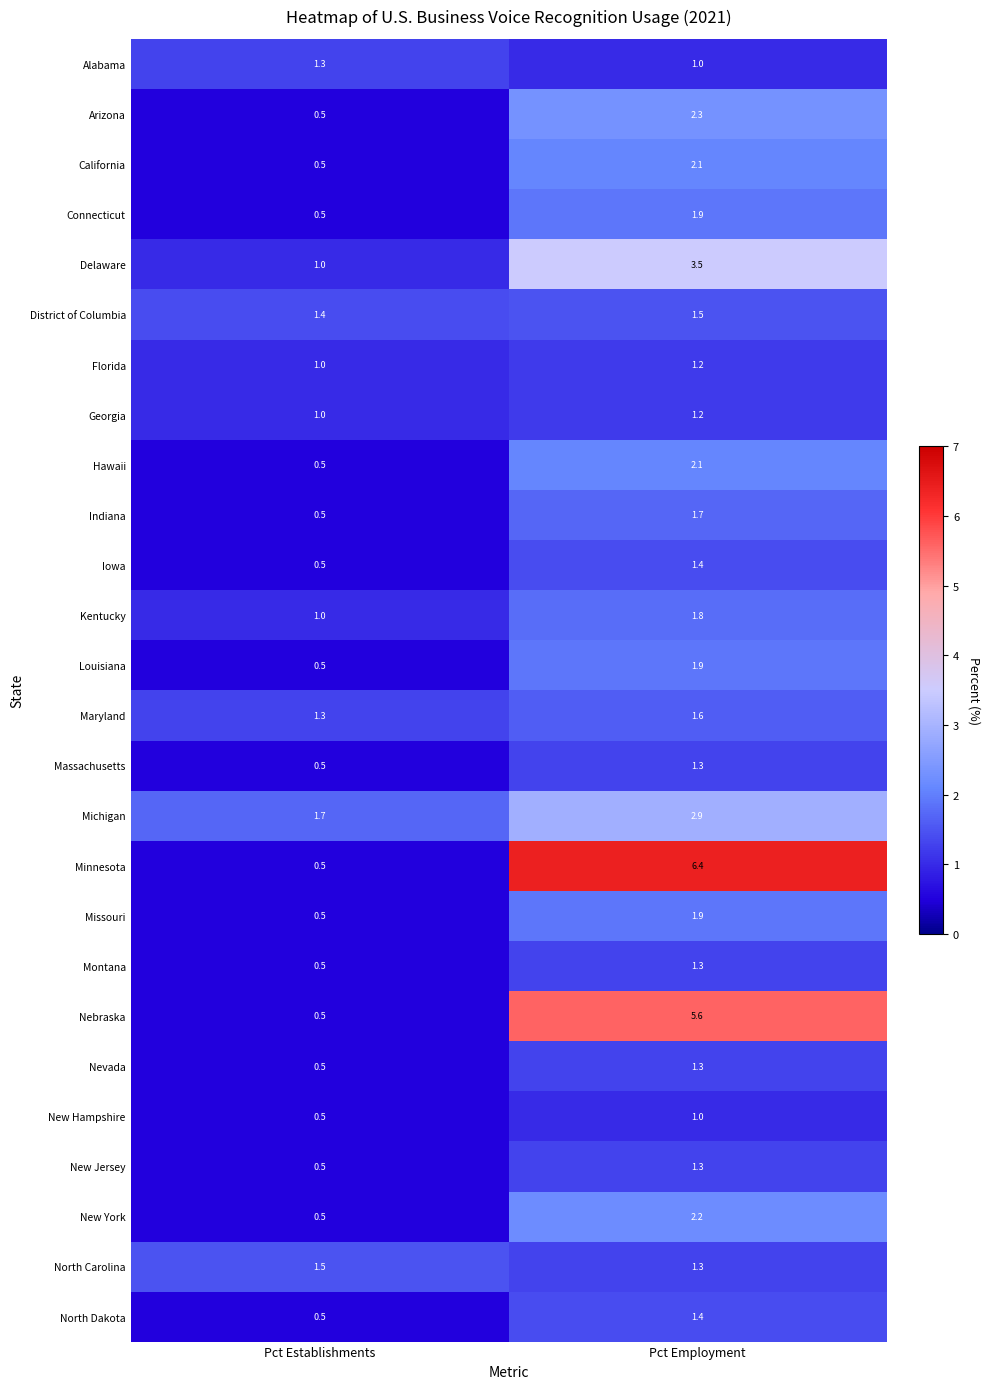

Which series changed the most between Pct Establishments and Pct Employment?

Minnesota